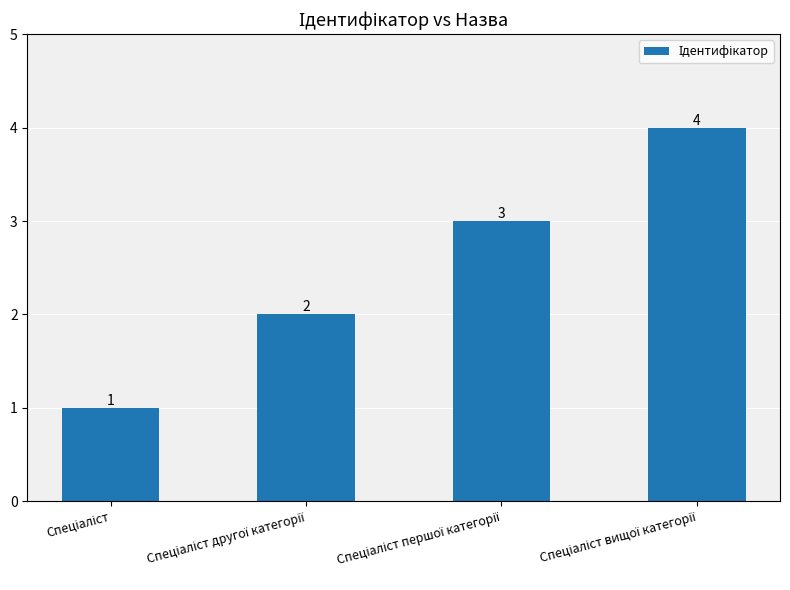

What is the value of the 1st bar from the left?

1